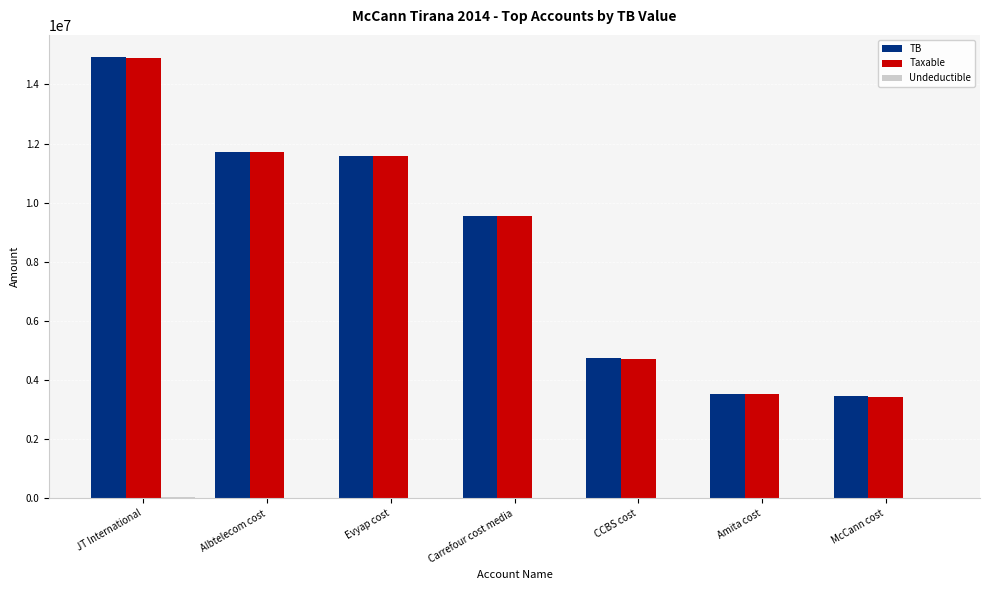

How many groups of bars are there?

7